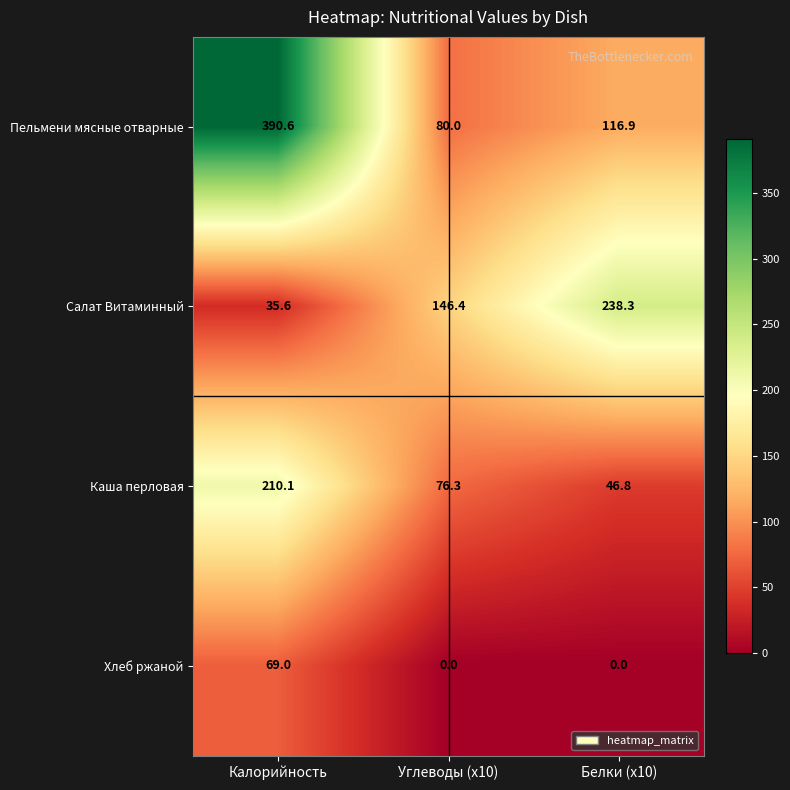

What is the sum of the Салат Витаминный values at Калорийность and Белки (x10)?

273.9